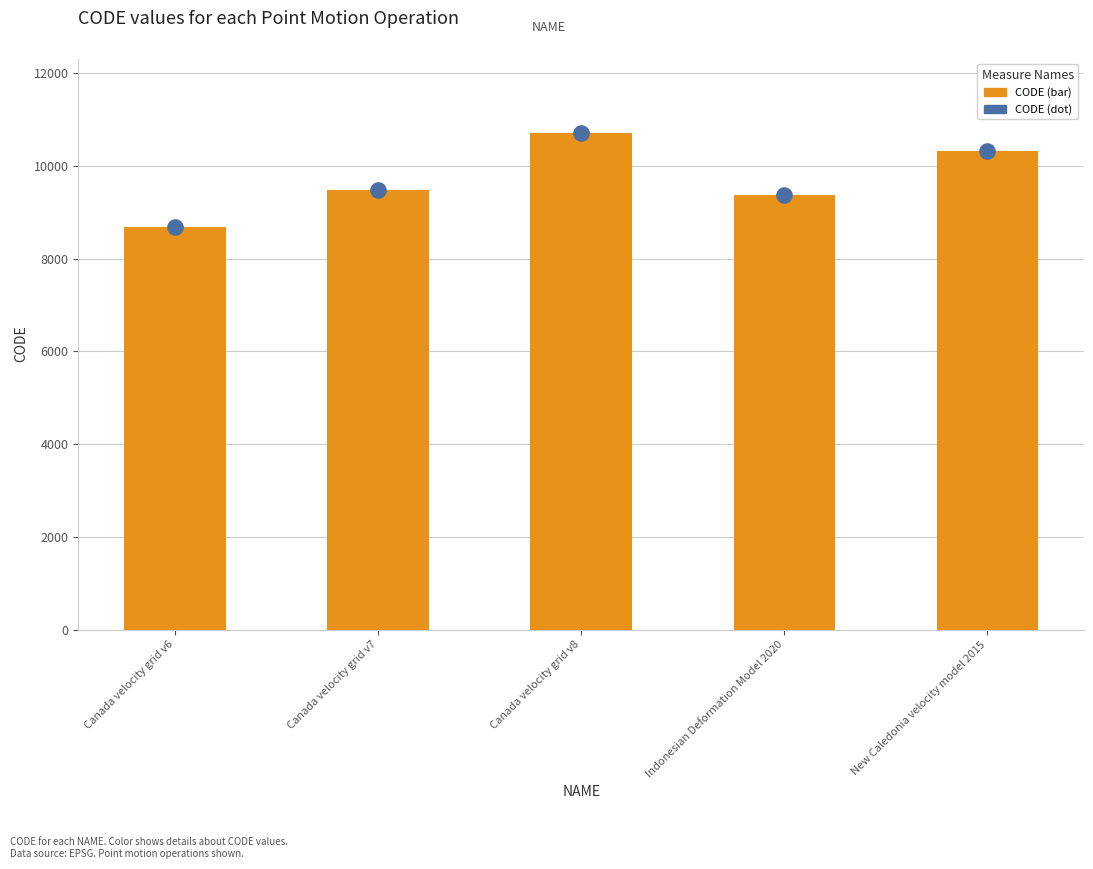

What are all the series names shown in the legend?

CODE (bar), CODE (dot)